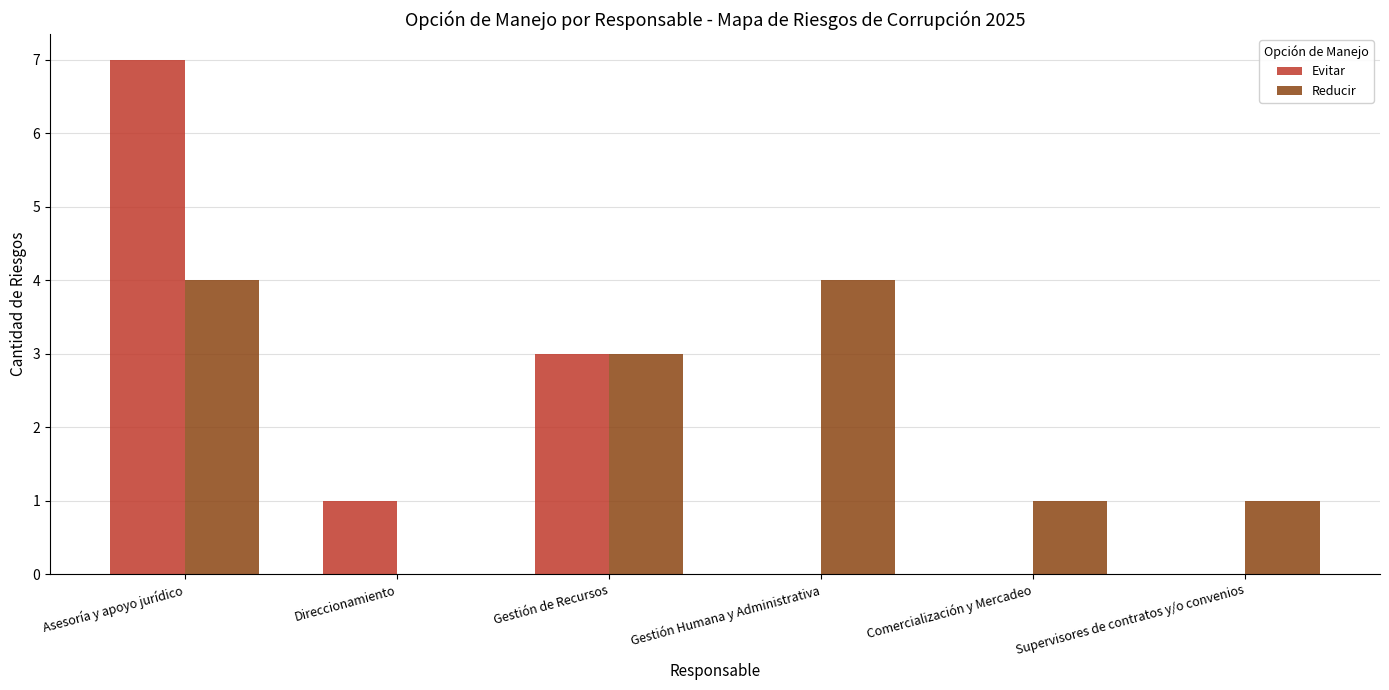

Where is Evitar nearest to the value 3?

Gestión de Recursos